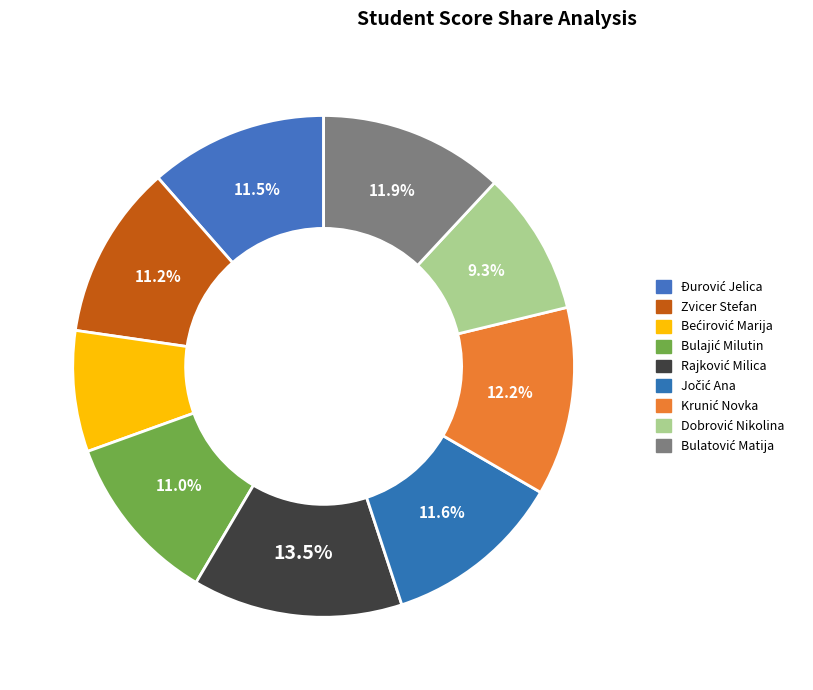

How many slices are in this pie chart?

9